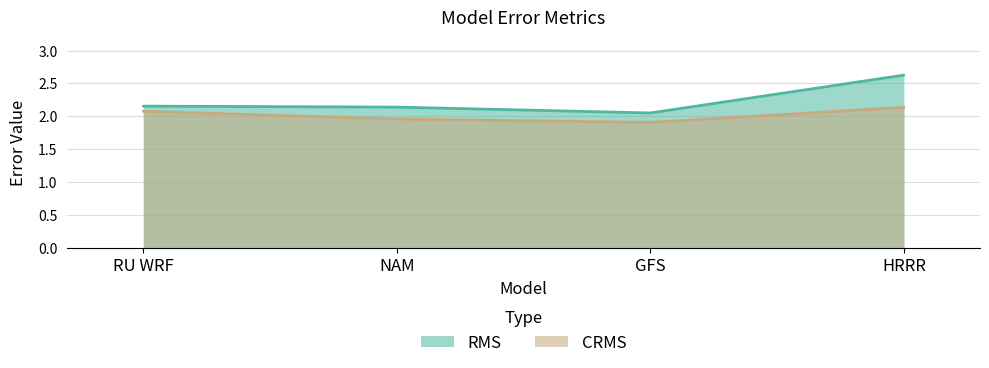

Reading right to left, list all the values displayed in this chart.

RMS: 2.6	2.0	2.1	2.2
CRMS: 2.1	1.9	2.0	2.1